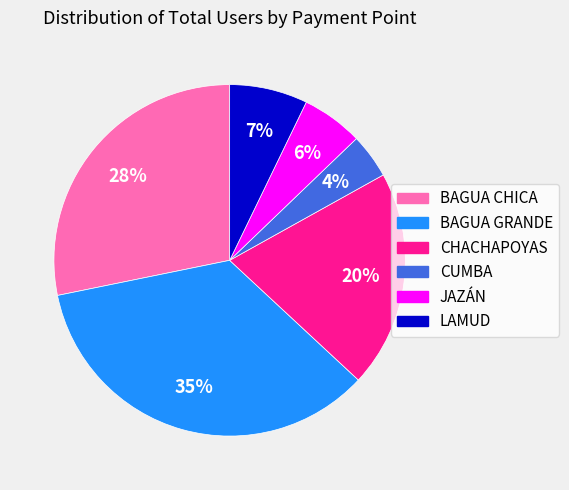

Count the number of slices in the pie.

6